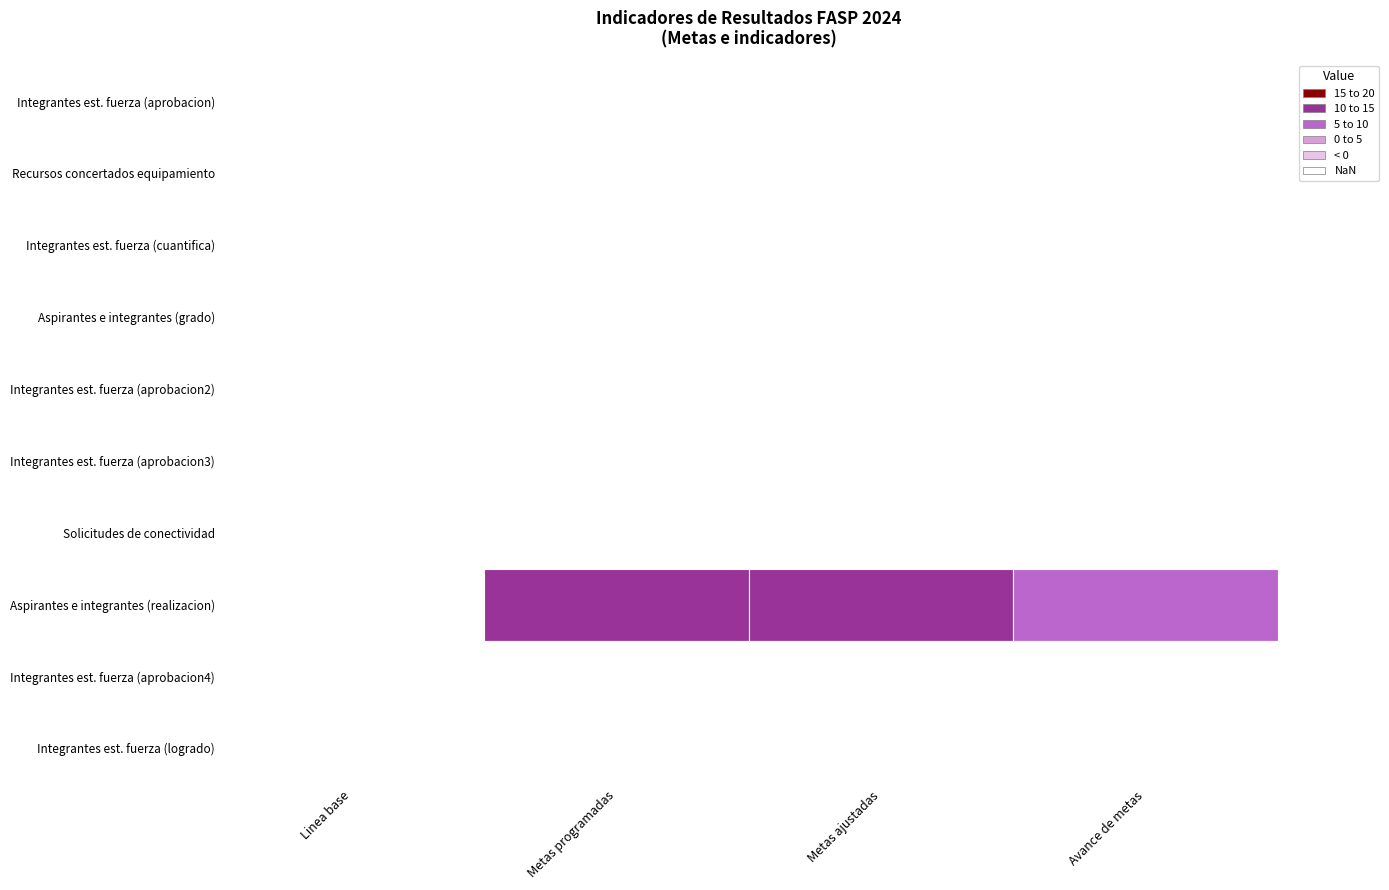

At how many categories does at least one series exceed 6?

3